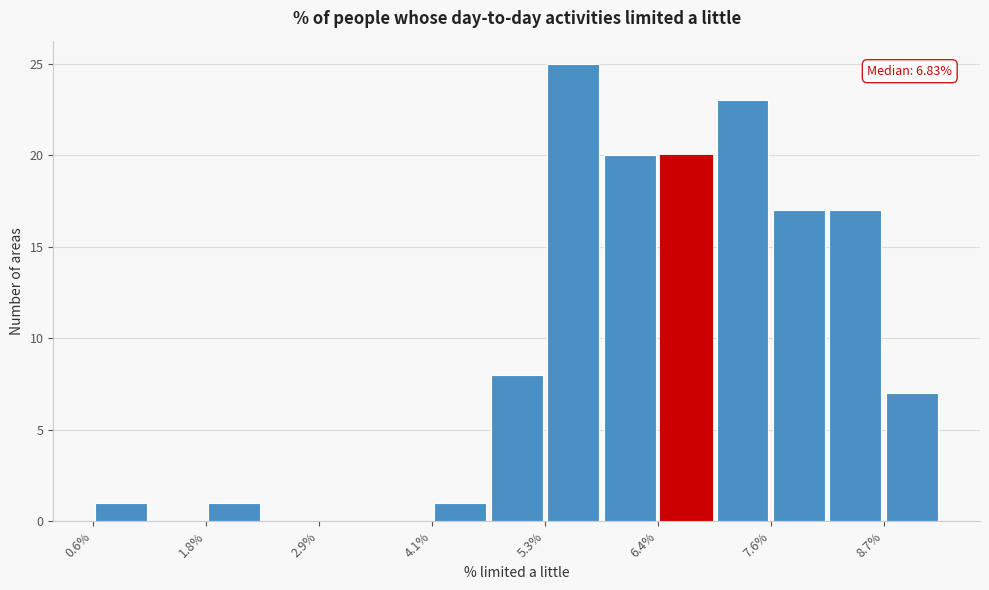

Around what value on the x-axis is the tallest bar? Give the approximate position of its centre, as read against the axis.

5.6